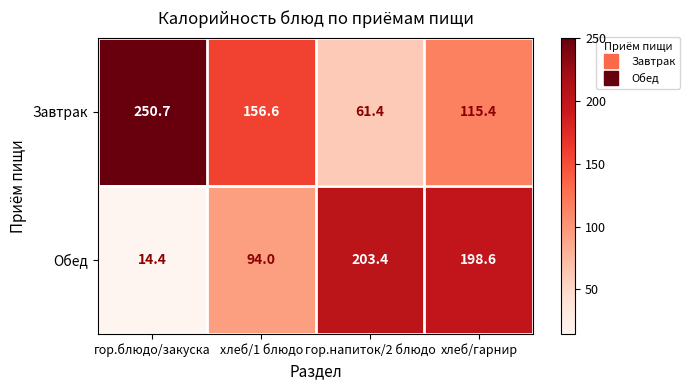

What is the difference between the maximum and minimum values in the Завтрак series?

189.3